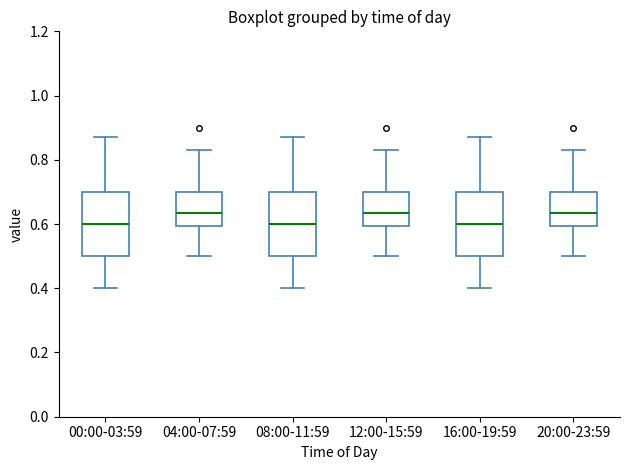

Where is the lower edge of the box for 00:00-03:59 on the y-axis? The values are not printed on the chart, so give them approximately, as read against the axis.

0.50